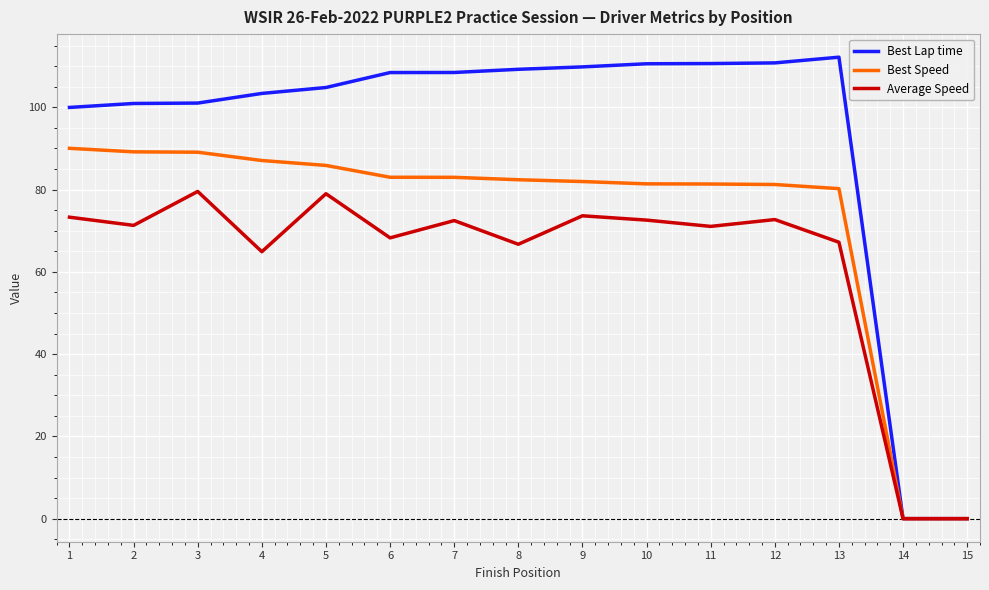

Which series has the largest total across all categories?

Best Lap time